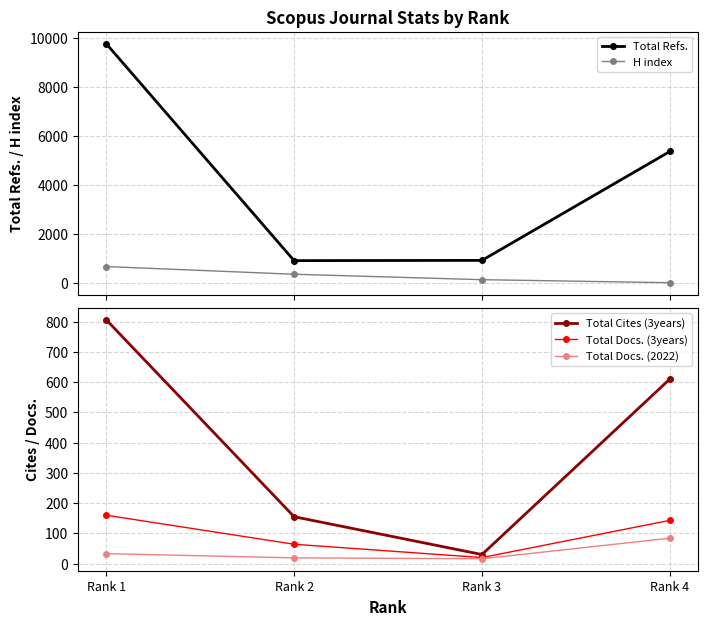

List the series in order of their peak value, highest first.

Total Refs., Total Cites (3years), H index, Total Docs. (3years), Total Docs. (2022)